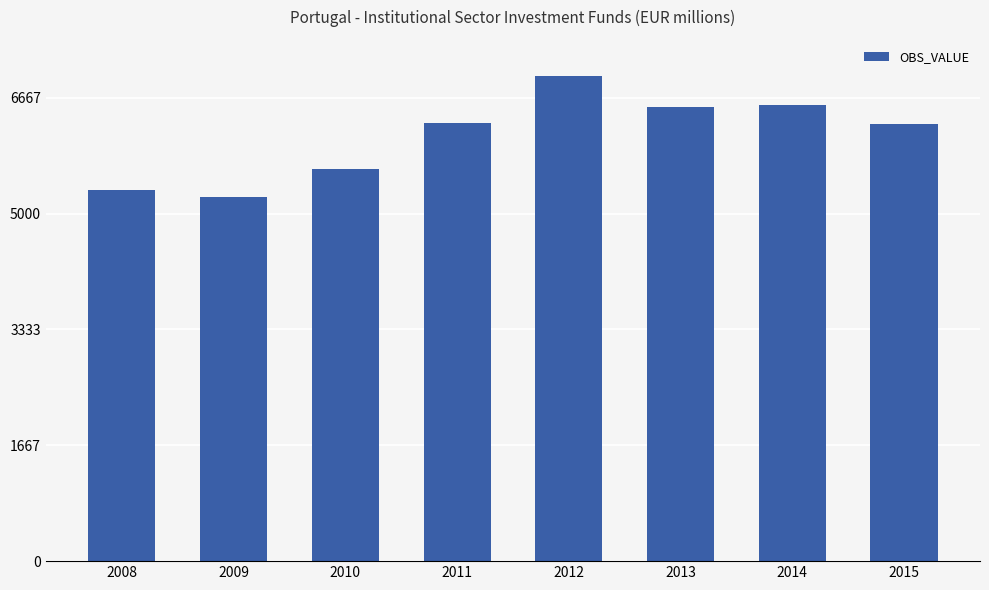

What is the greatest value displayed?

6981